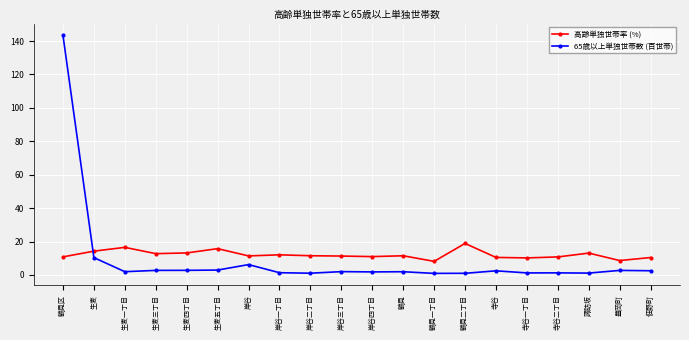

True or false: 65歳以上単独世帯数 (百世帯) has more than 0 interior local peaks.

True